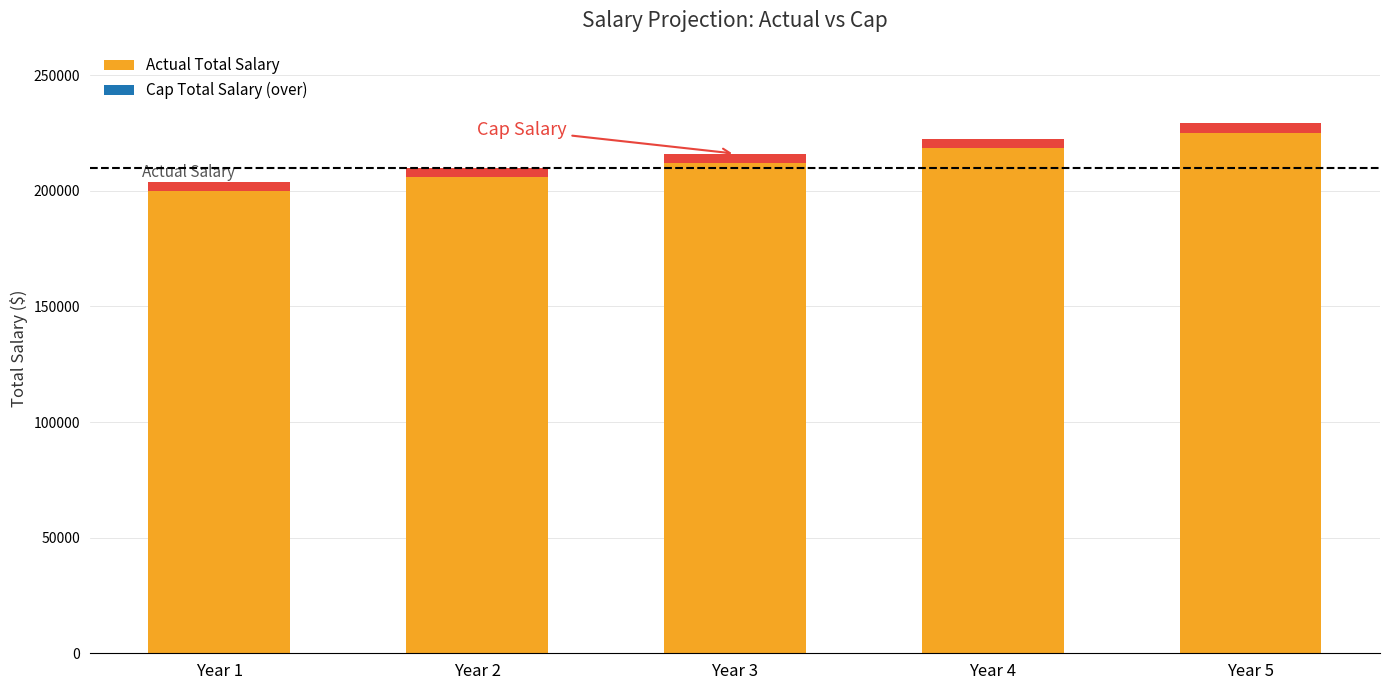

Reading right to left, transcribe all the data shown in this chart.

Year 5=225101.8	Year 4=218545.4	Year 3=212180.0	Year 2=206000.0	Year 1=200000.0